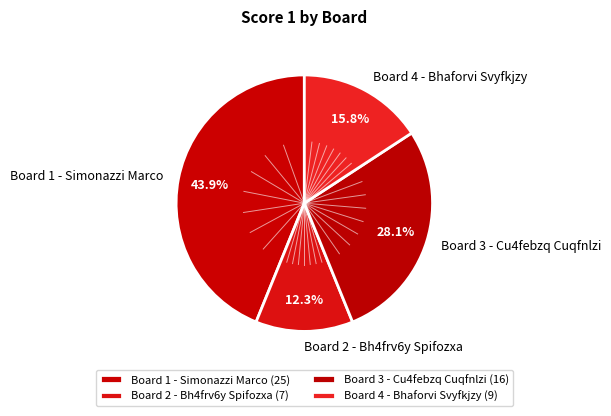

Is there a majority slice in this chart?

No